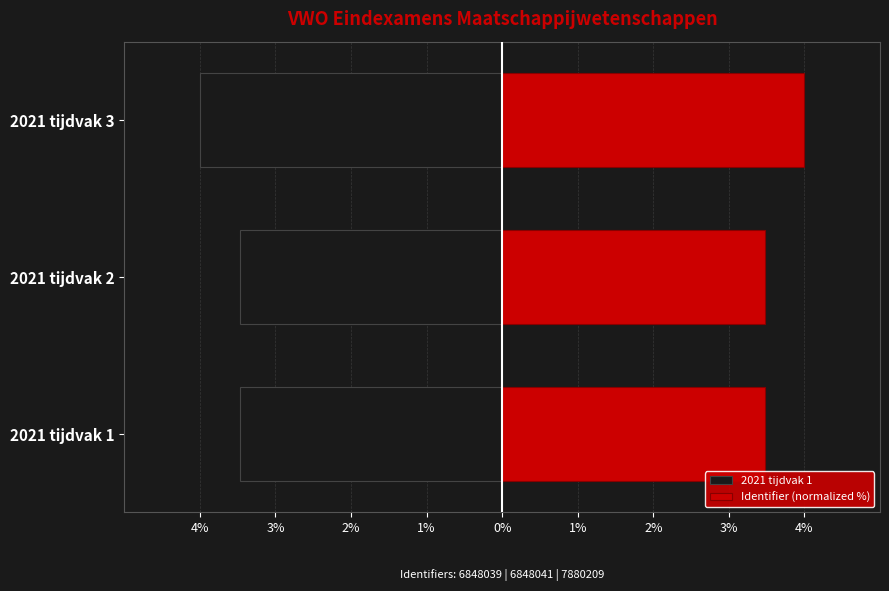

Reading left to right, what are all the values shown in this chart?

2021 tijdvak 1: 4%=-3.5	3%=-3.5	2%=-4.0
Identifier (normalized %): 4%=3.5	3%=3.5	2%=4.0